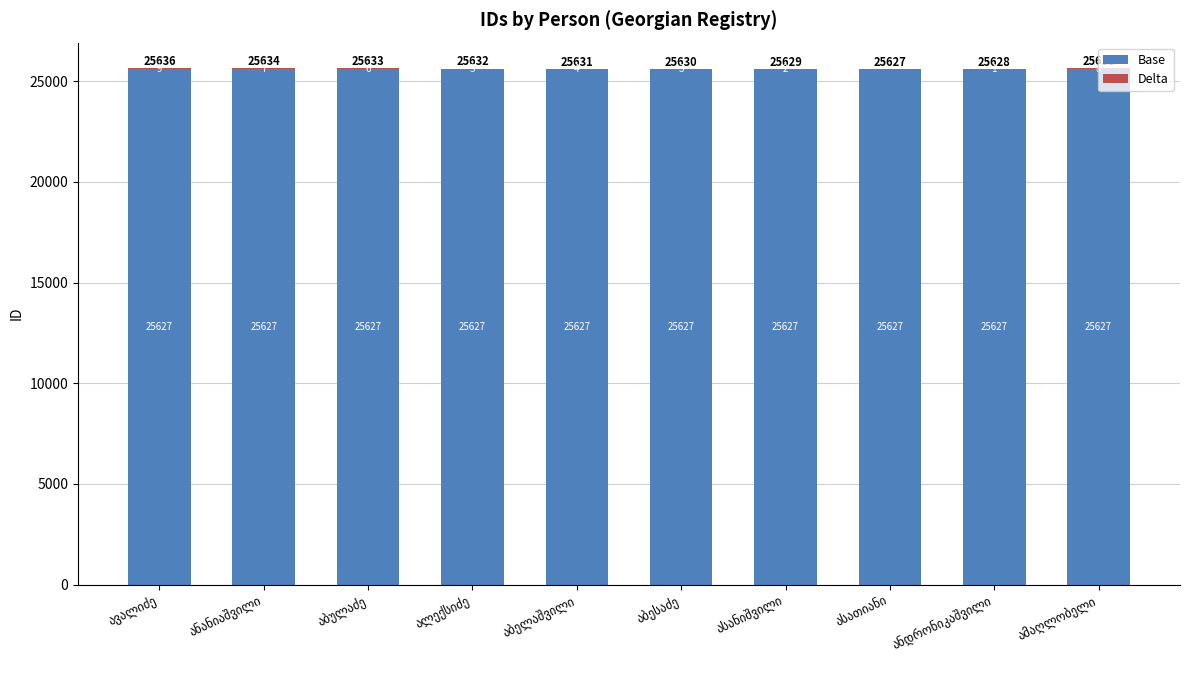

What is the maximum value for Base?

25627